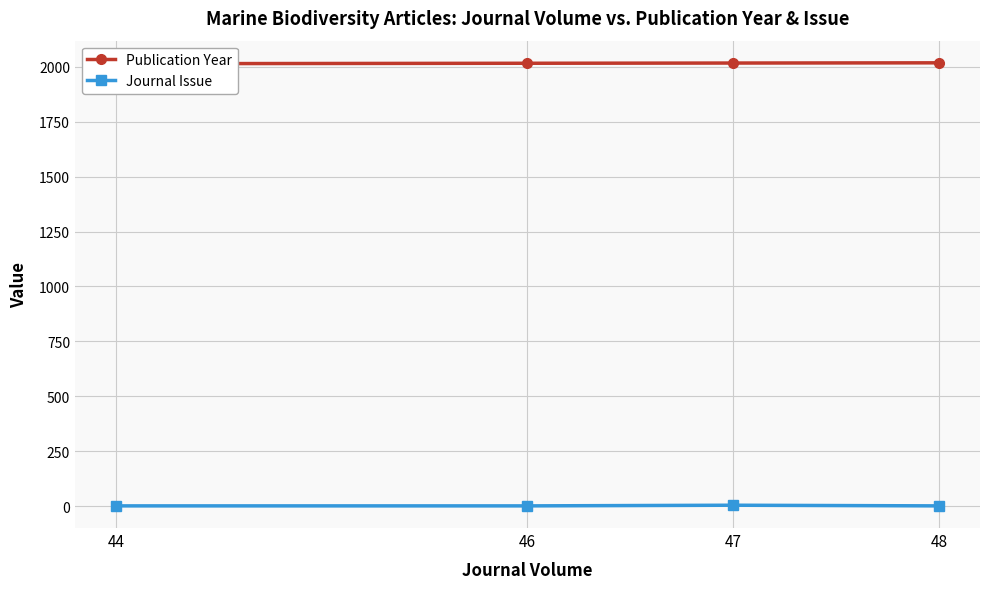

Is the value of Journal Issue at 44 greater than the value of Publication Year at 48?

No